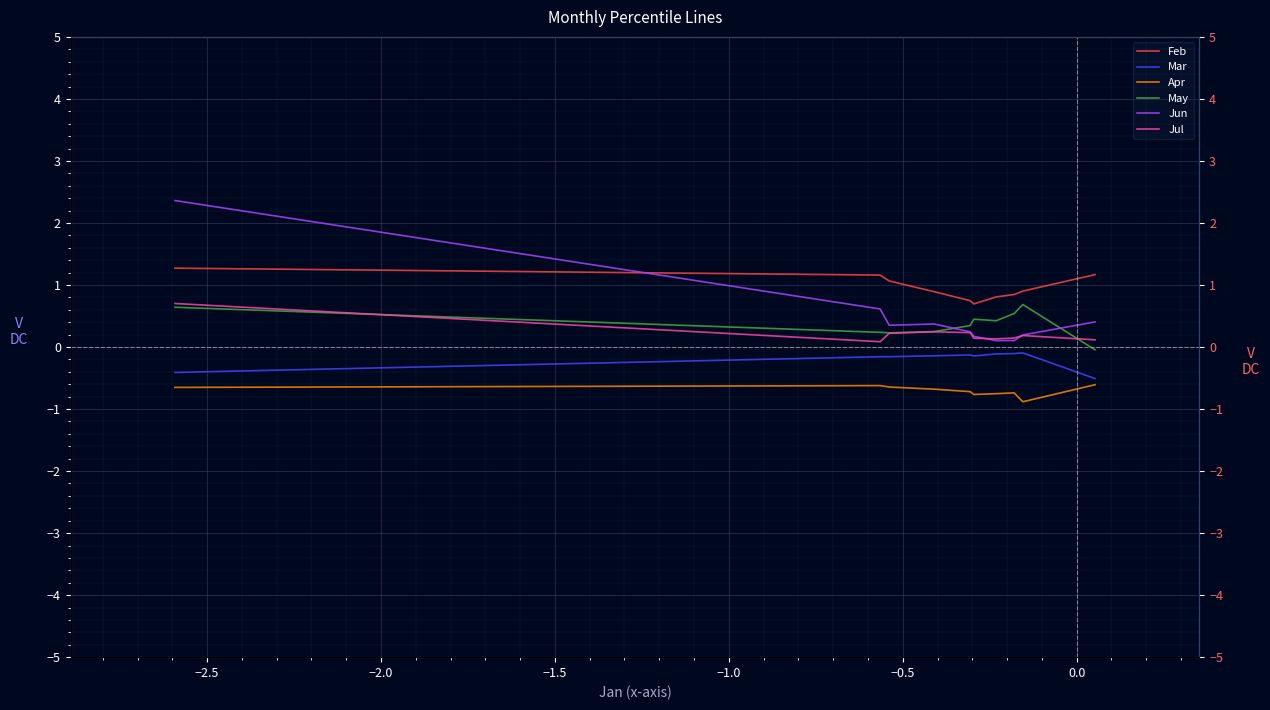

True or false: Jul has more than 2 interior local peaks.

False